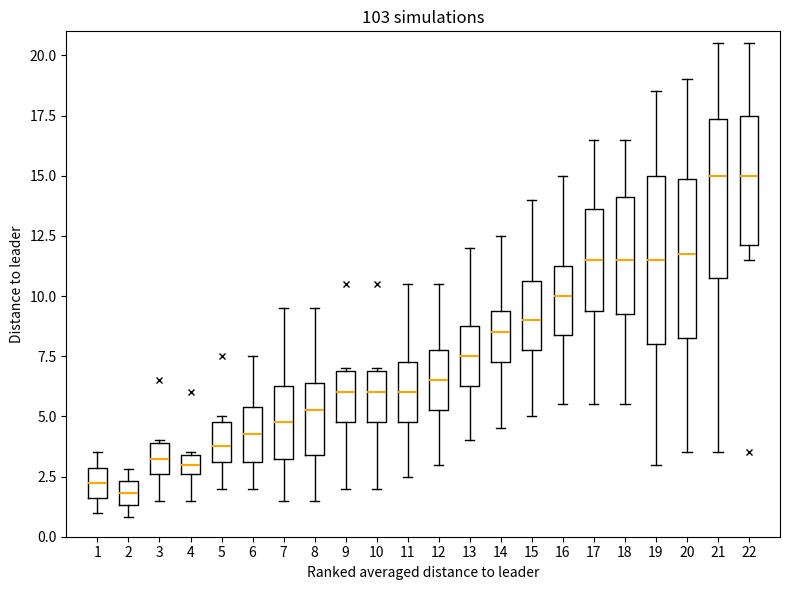

Reading left to right, transcribe this box plot: for each box, give where its median line is, the range the box spans, and where its two whiskers end, as read against the y-axis. The values are not printed on the chart, so give them approximately, as read against the axis.

1: median 2.5, box 1.5 to 3.0, whiskers 1.0 to 3.5
2: median 2.0, box 1.5 to 2.5, whiskers 1.0 to 3.0
3: median 3.5, box 2.5 to 4.0, whiskers 1.5 to 4.0
4: median 3.0, box 2.5 to 3.5, whiskers 1.5 to 3.5
5: median 4.0, box 3.0 to 5.0, whiskers 2.0 to 5.0 (just above the box's upper edge)
6: median 4.5, box 3.0 to 5.5, whiskers 2.0 to 7.5
7: median 5.0, box 3.5 to 6.5, whiskers 1.5 to 9.5
8: median 5.5, box 3.5 to 6.5, whiskers 1.5 to 9.5
9: median 6.0, box 5.0 to 7.0, whiskers 2.0 to 7.0
10: median 6.0, box 5.0 to 7.0, whiskers 2.0 to 7.0
11: median 6.0, box 5.0 to 7.5, whiskers 2.5 to 10.5
12: median 6.5, box 5.5 to 8.0, whiskers 3.0 to 10.5
13: median 7.5, box 6.5 to 9.0, whiskers 4.0 to 12.0
14: median 8.5, box 7.5 to 9.5, whiskers 4.5 to 12.5
15: median 9.0, box 8.0 to 10.5, whiskers 5.0 to 14.0
16: median 10.0, box 8.5 to 11.5, whiskers 5.5 to 15.0
17: median 11.5, box 9.5 to 13.5, whiskers 5.5 to 16.5
18: median 11.5, box 9.5 to 14.0, whiskers 5.5 to 16.5
19: median 11.5, box 8.0 to 15.0, whiskers 3.0 to 18.5
20: median 12.0, box 8.5 to 15.0, whiskers 3.5 to 19.0
21: median 15.0, box 11.0 to 17.5, whiskers 3.5 to 20.5
22: median 15.0, box 12.0 to 17.5, whiskers 11.5 to 20.5